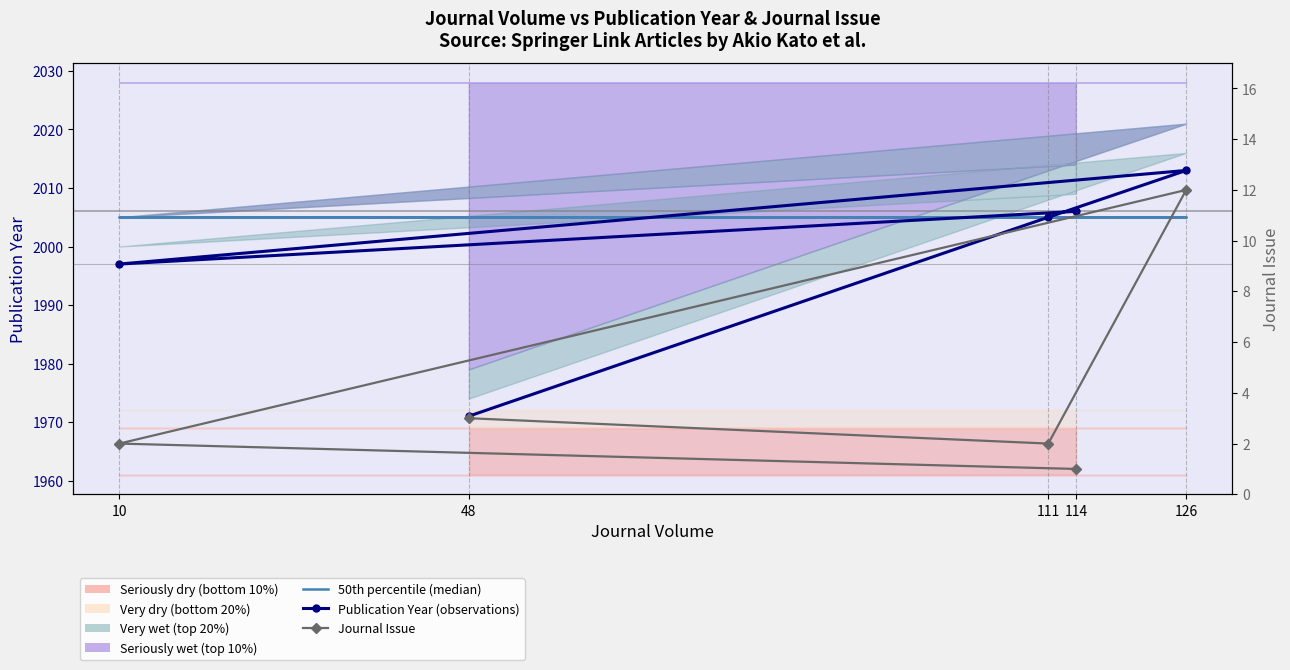

True or false: Publication Year (observations) and Journal Issue cross at least once.

False